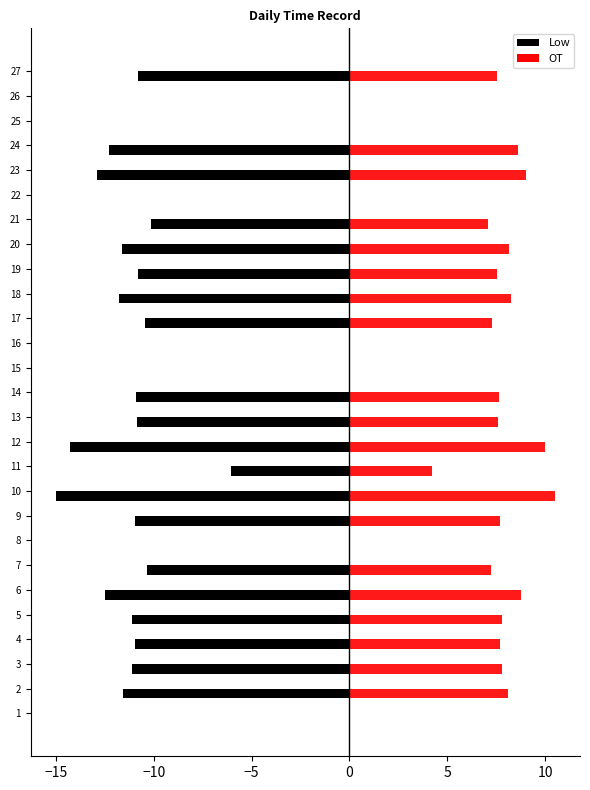

How many bars are there in total?

54